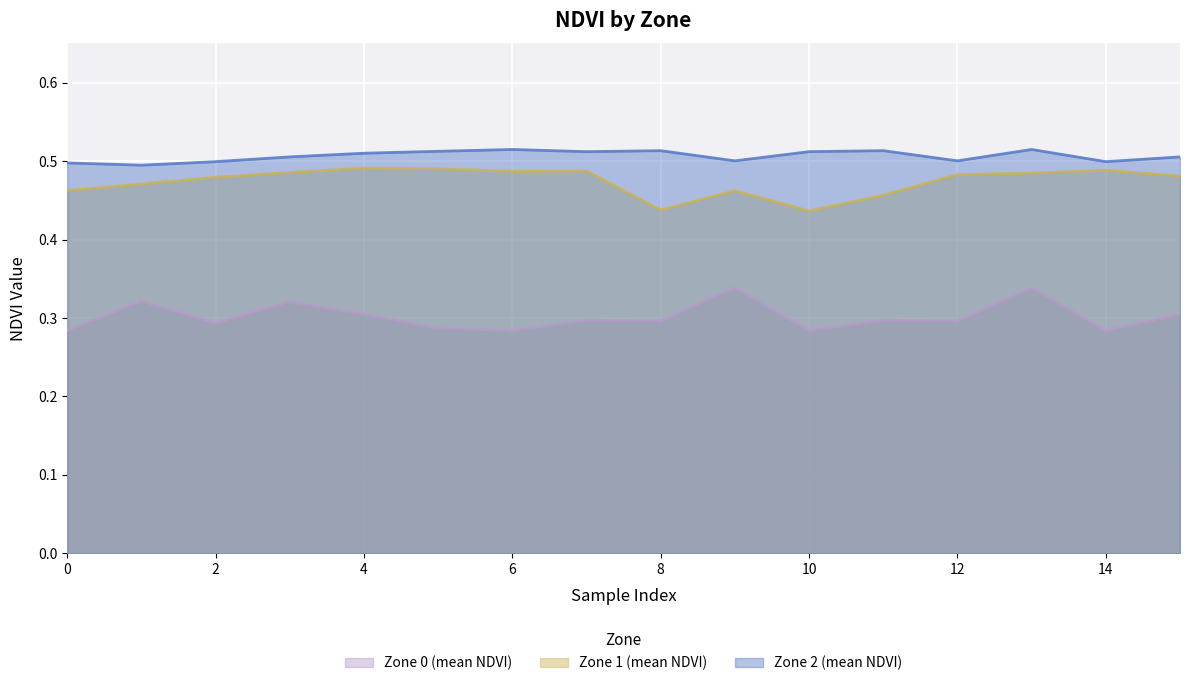

What is the lowest value of the Zone 1 (mean NDVI) series?

0.4